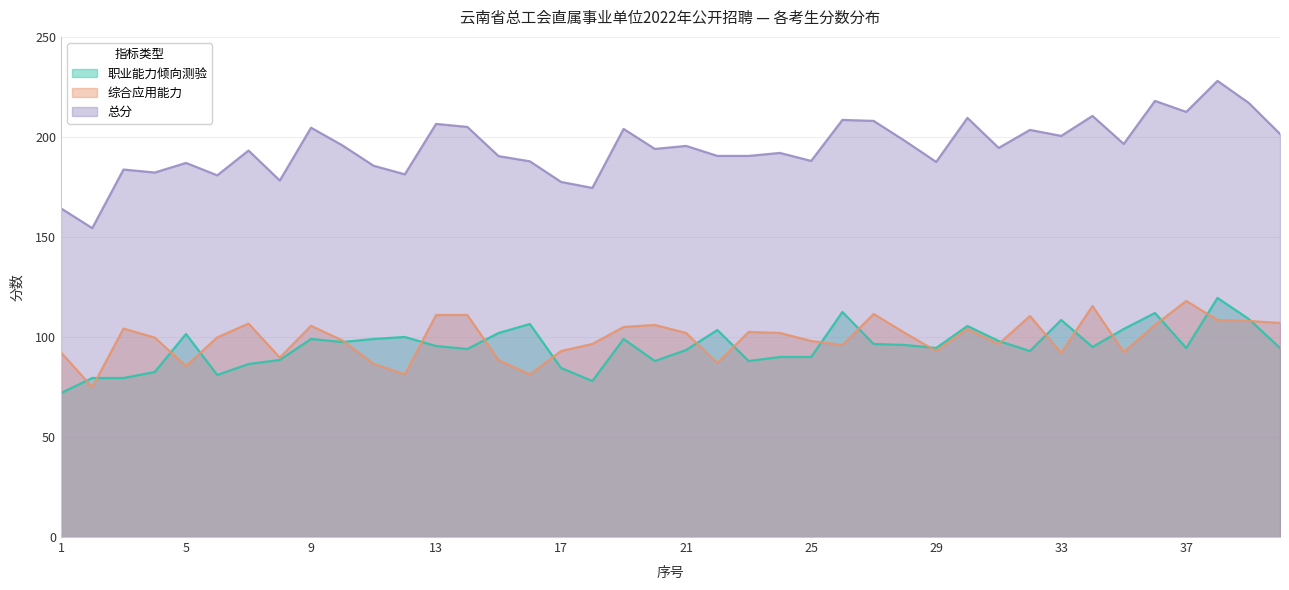

Reading left to right, what are all the values shown in this chart?

职业能力倾向测验: 72.0	79.5	79.5	82.5	101.5	81.0	86.5	88.5	99.0	97.5	99.0	100.0	95.5	94.0	102.0	106.5	84.5	78.0	99.0	88.0	93.5	103.5	88.0	90.0	90.0	112.5	96.5	96.0	94.5	105.5	98.0	93.0	108.5	95.0	104.0	112.0	94.5	119.5	109.0	94.5
综合应用能力: 92.3	74.9	104.2	99.7	85.5	99.8	106.7	89.7	105.6	98.3	86.6	81.3	111.0	111.0	88.4	81.3	93.0	96.5	105.0	106.0	102.0	87.0	102.5	102.0	98.0	96.0	111.5	102.0	93.0	104.0	96.5	110.5	92.0	115.5	92.5	106.0	118.0	108.5	108.0	107.0
总分: 164.3	154.4	183.7	182.2	187.0	180.8	193.2	178.2	204.6	195.8	185.6	181.3	206.5	205.0	190.4	187.8	177.5	174.5	204.0	194.0	195.5	190.5	190.5	192.0	188.0	208.5	208.0	198.0	187.5	209.5	194.5	203.5	200.5	210.5	196.5	218.0	212.5	228.0	217.0	201.5